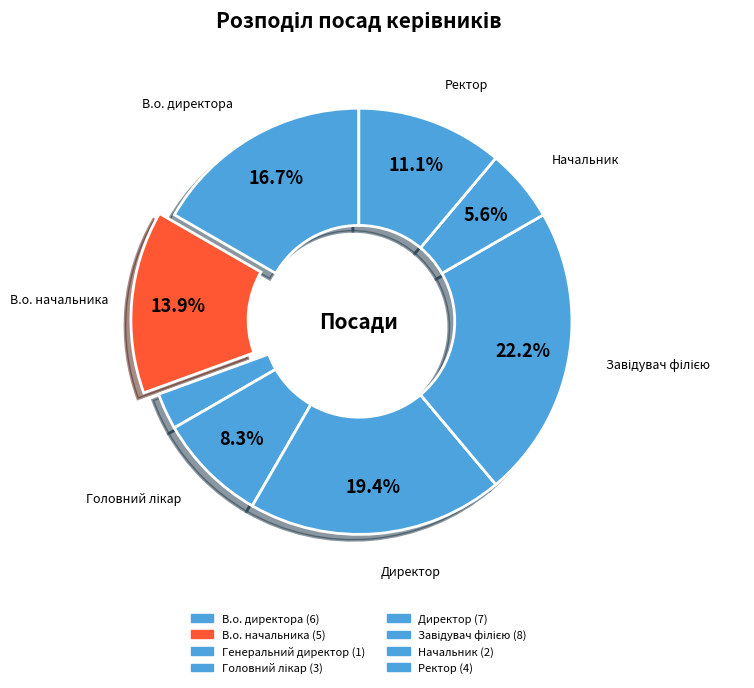

How many slices are in this pie chart?

8